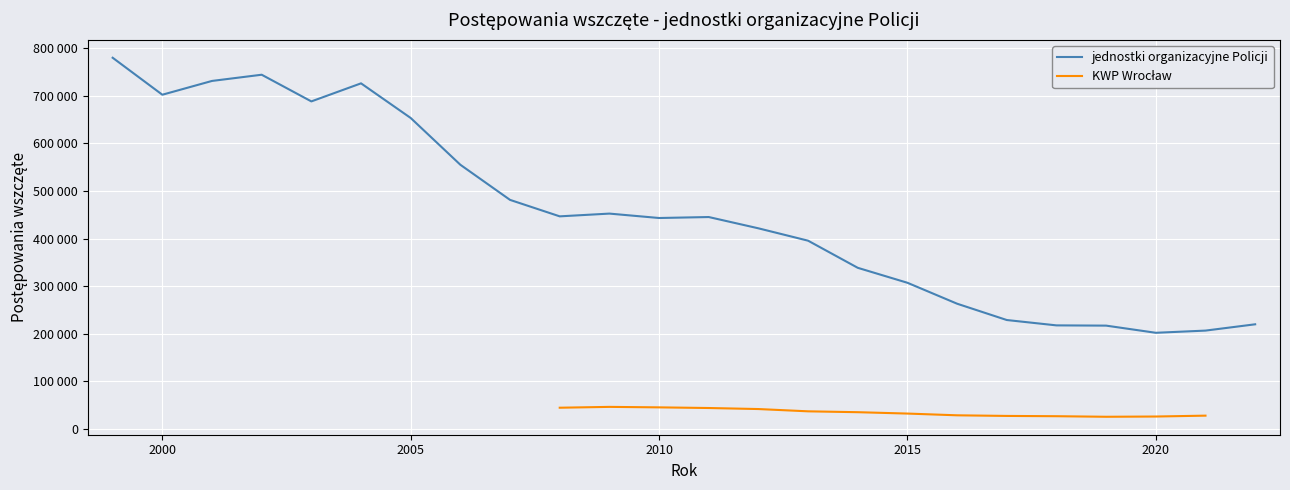

The value at 2011 is 210270. True or false?

False